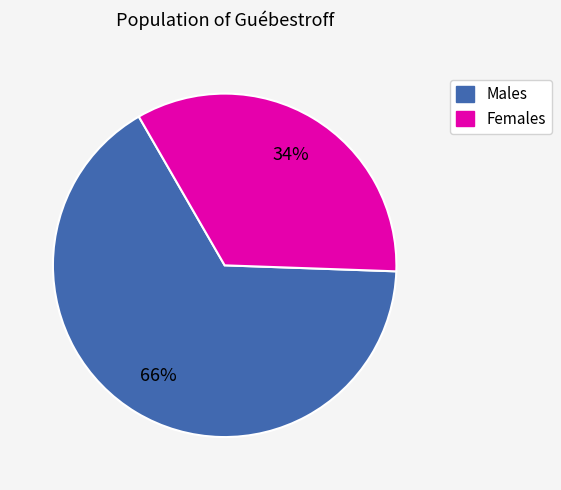

Does any single category account for the majority?

Yes